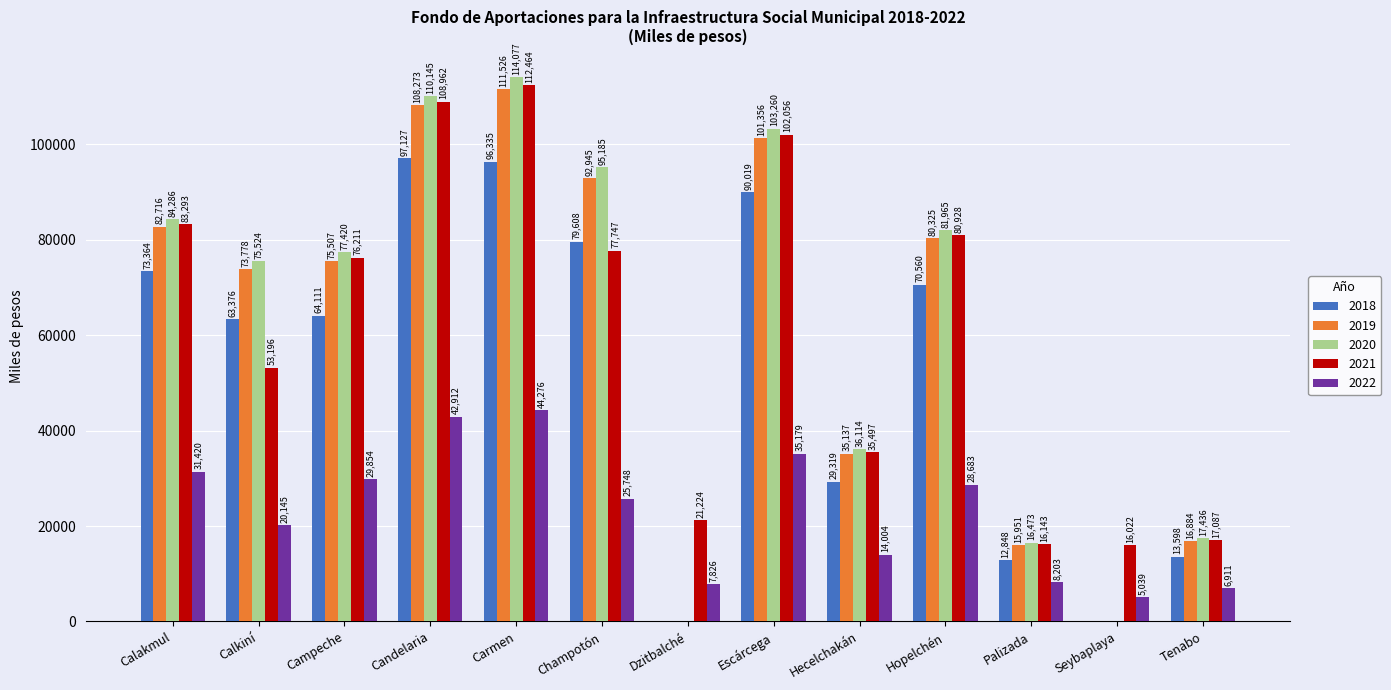

Where is 2018 nearest to the value 48563?

Calkiní